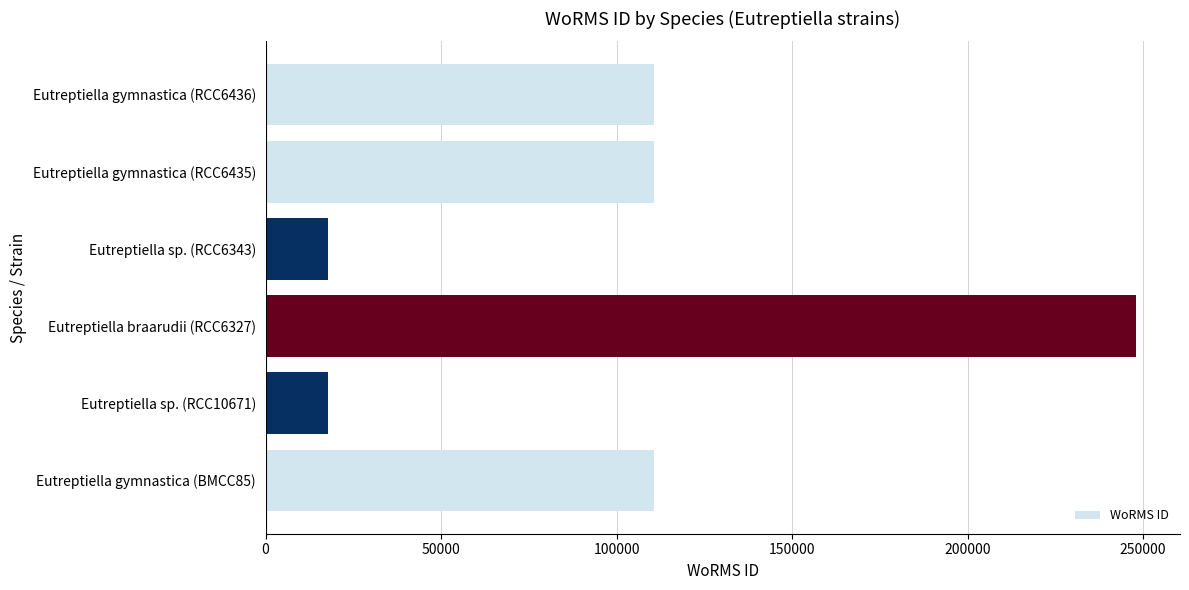

What is the difference between the second highest and minimum values?

92995